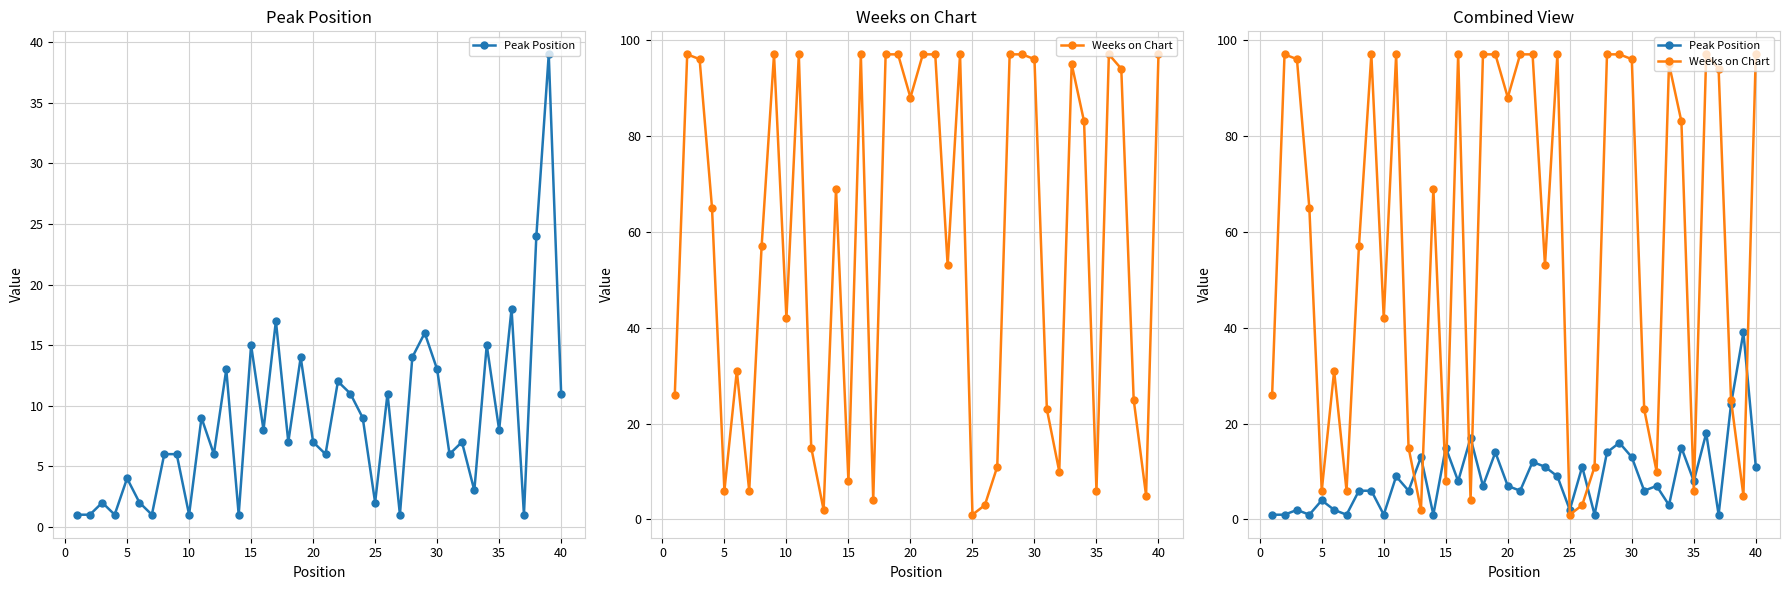

What is the value of the Peak Position point at the 39th from the left?

39